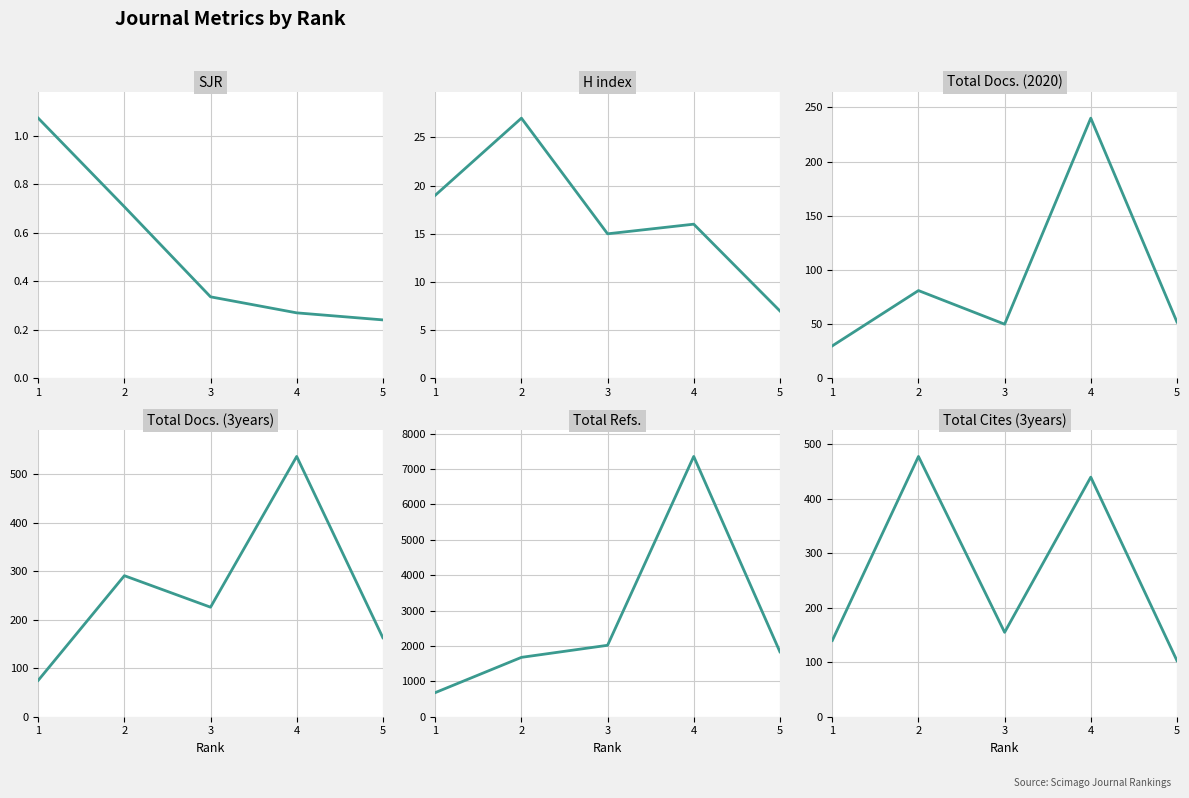

What is the value of the Total Refs. point at the 4th from the left?

7352.0